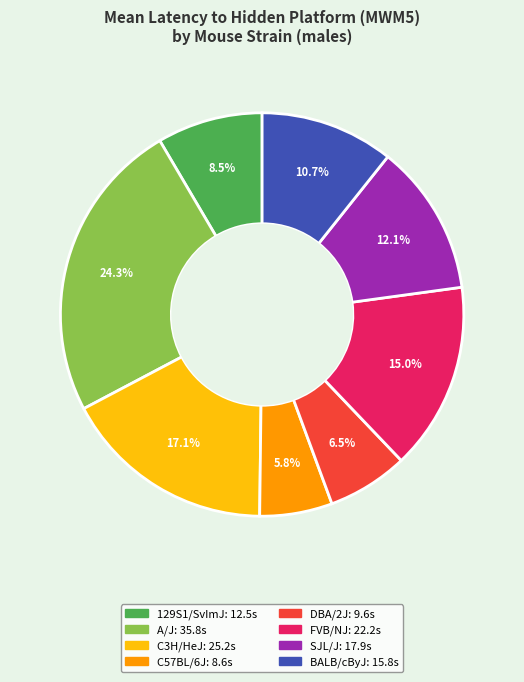

What is the ratio of the value at FVB/NJ to the value at A/J?

0.6